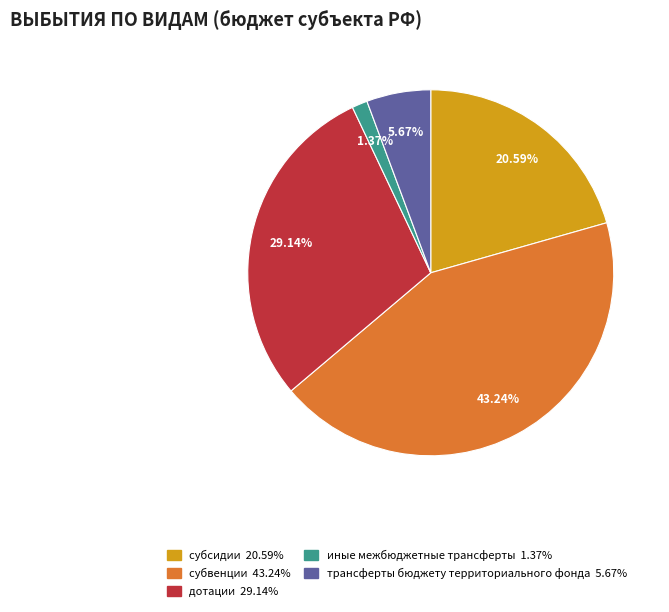

To the nearest percent, what is the difference between the largest and smallest slice percentages?

42%